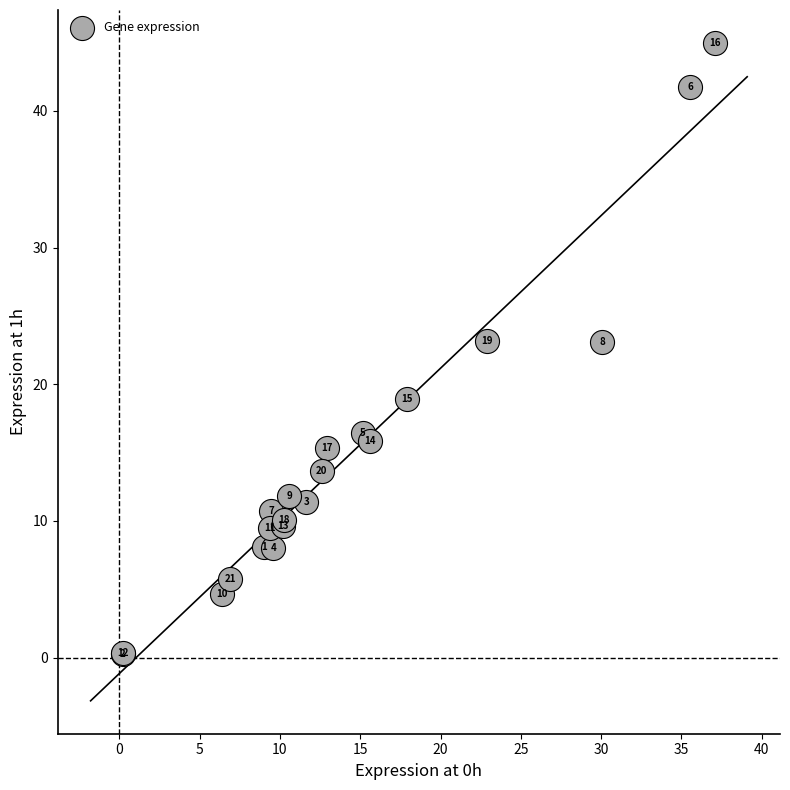

What Y value in the scatter plot is closest to 22?

23.1